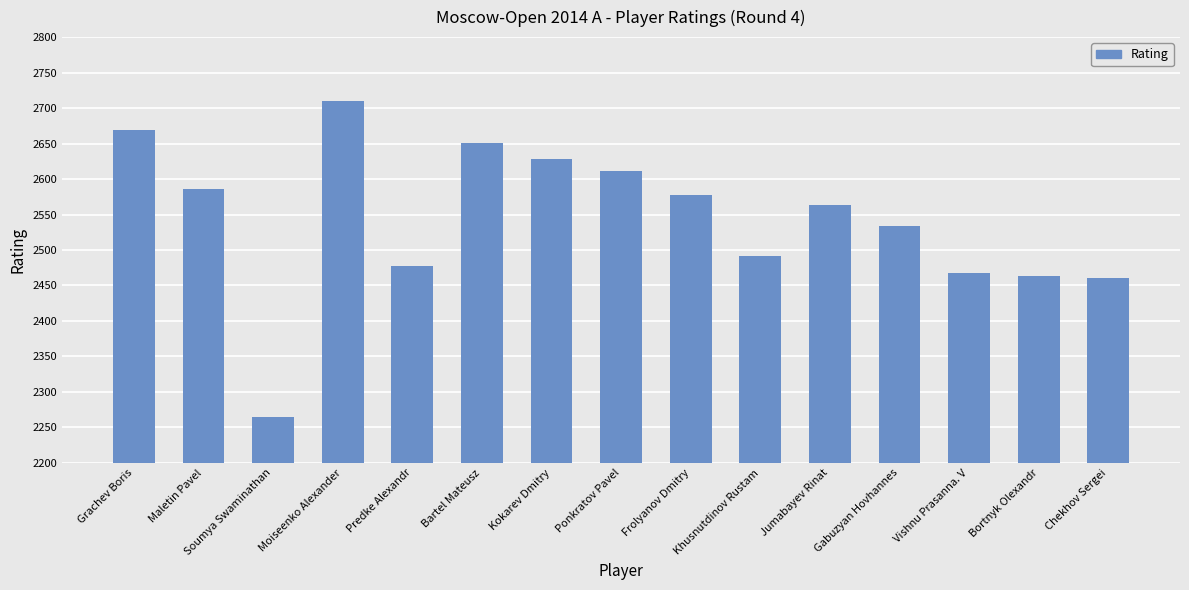

Reading left to right, transcribe all the data shown in this chart.

Grachev Boris=2669	Maletin Pavel=2586	Soumya Swaminathan=2264	Moiseenko Alexander=2710	Predke Alexandr=2477	Bartel Mateusz=2651	Kokarev Dmitry=2628	Ponkratov Pavel=2611	Frolyanov Dmitry=2577	Khusnutdinov Rustam=2491	Jumabayev Rinat=2564	Gabuzyan Hovhannes=2534	Vishnu Prasanna. V=2468	Bortnyk Olexandr=2463	Chekhov Sergei=2460